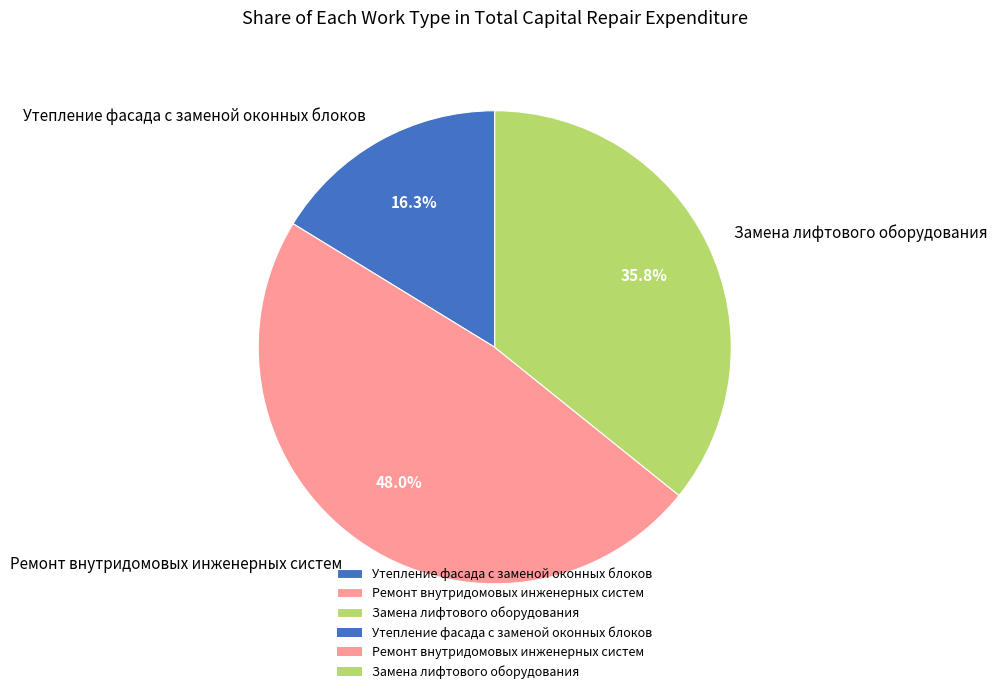

The Замена лифтового оборудования slice represents 22% of the pie. True or false?

False